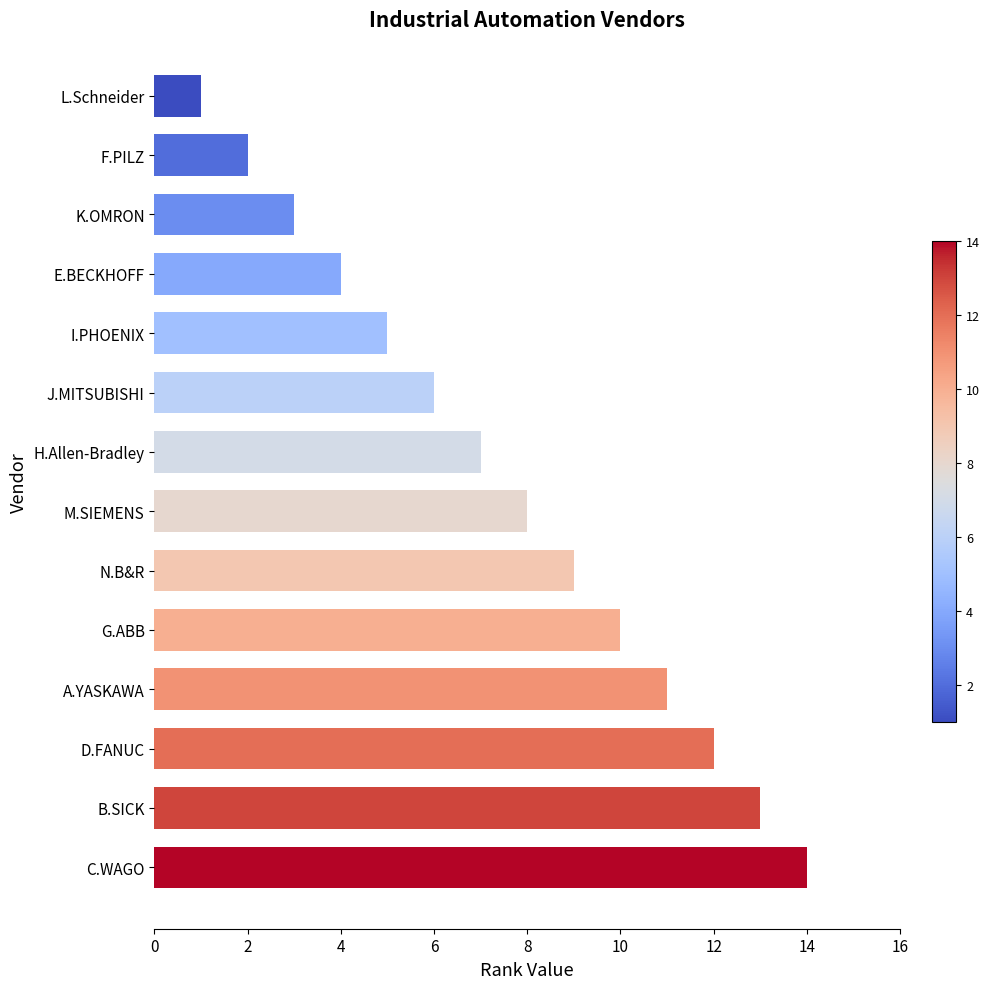

True or false: the data shows 12 at D.FANUC.

True